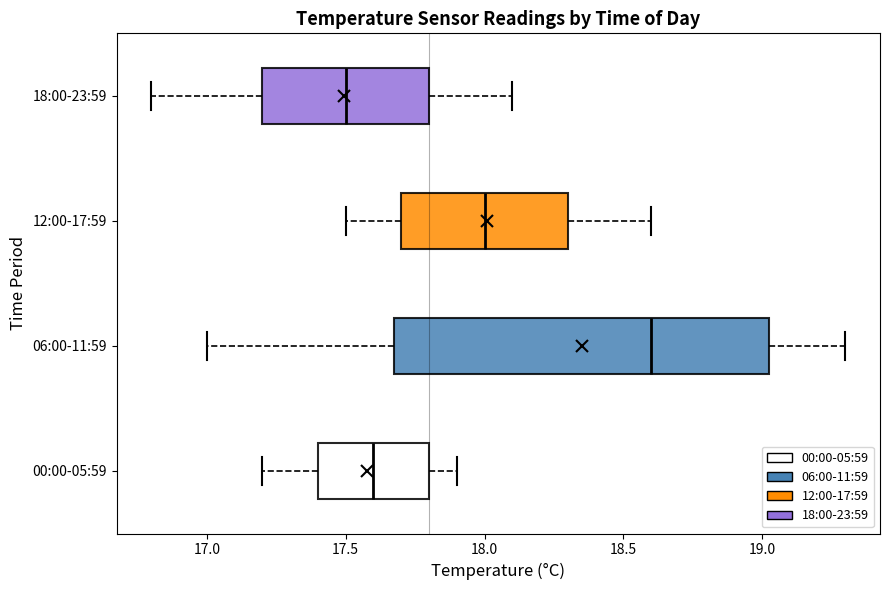

Comparing the boxes themselves (not the whiskers), which one is the widest?

06:00-11:59